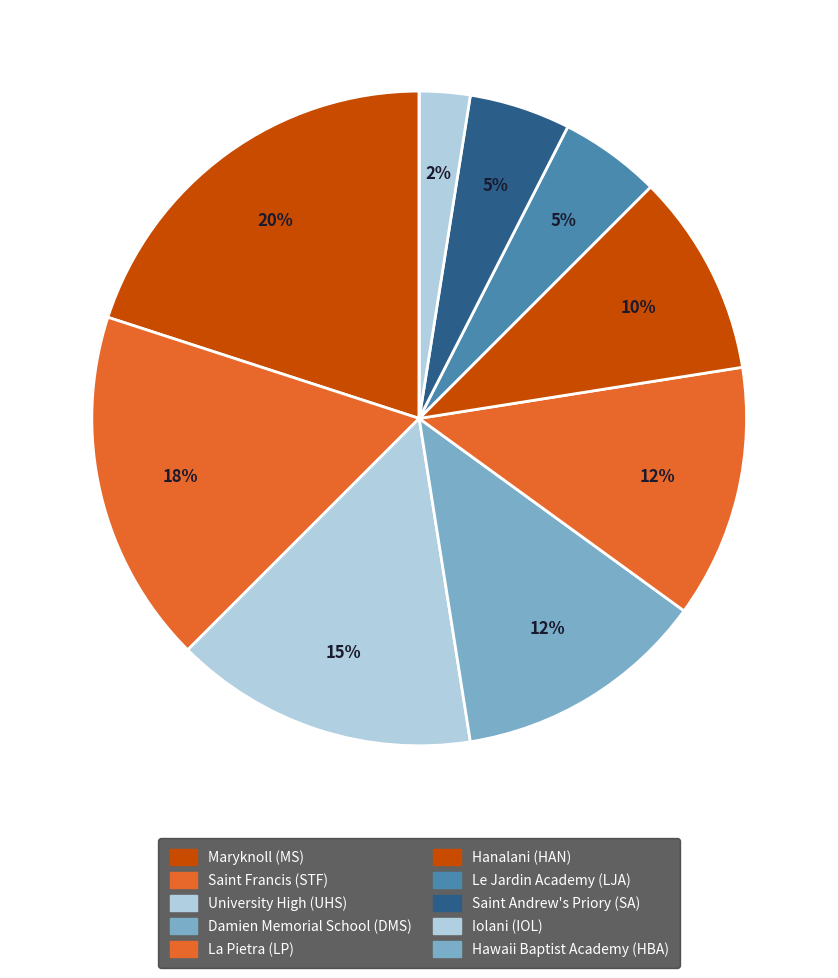

Which has a higher value, Damien Memorial School (DMS) or Maryknoll (MS)?

Maryknoll (MS)